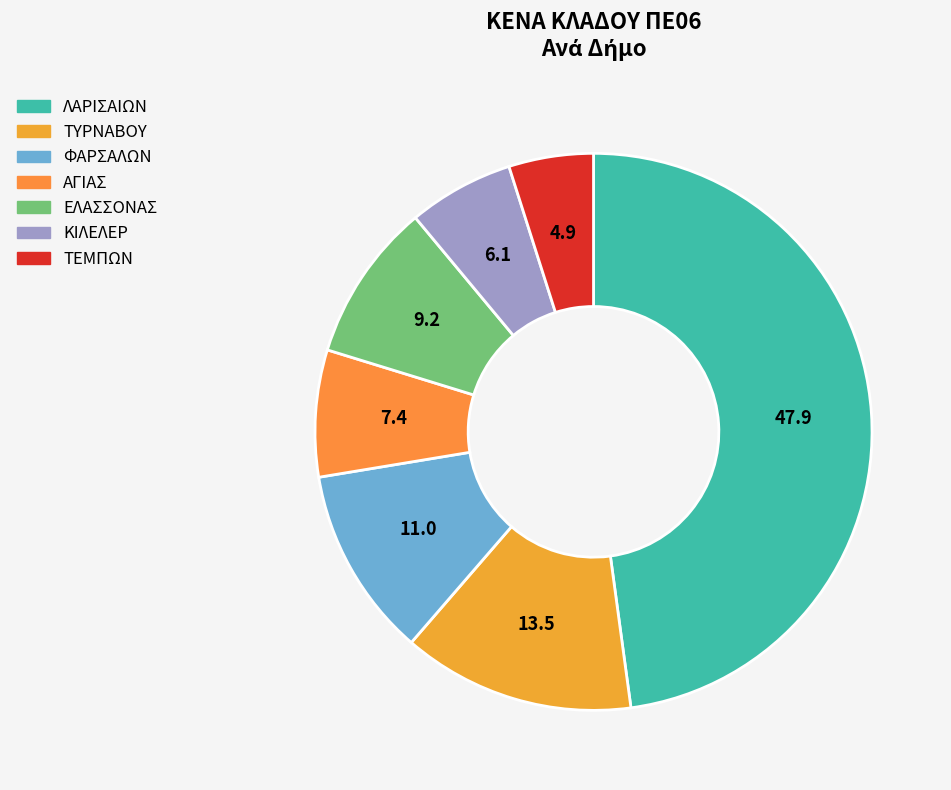

What is the smallest slice in the pie chart?

ΤΕΜΠΩΝ